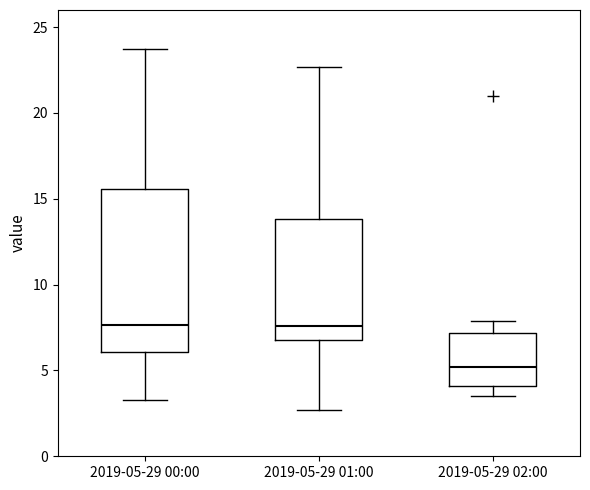

Reading left to right, read every box against the y-axis: the position of its median line, the range the box covers, and the ends of its whiskers. The values are not printed on the chart, so give them approximately, as read against the axis.

2019-05-29 00:00: median 7.5, box 6.0 to 15.5, whiskers 3.5 to 23.5
2019-05-29 01:00: median 7.5, box 7.0 to 14.0, whiskers 2.5 to 22.5
2019-05-29 02:00: median 5.0, box 4.0 to 7.0, whiskers 3.5 to 8.0